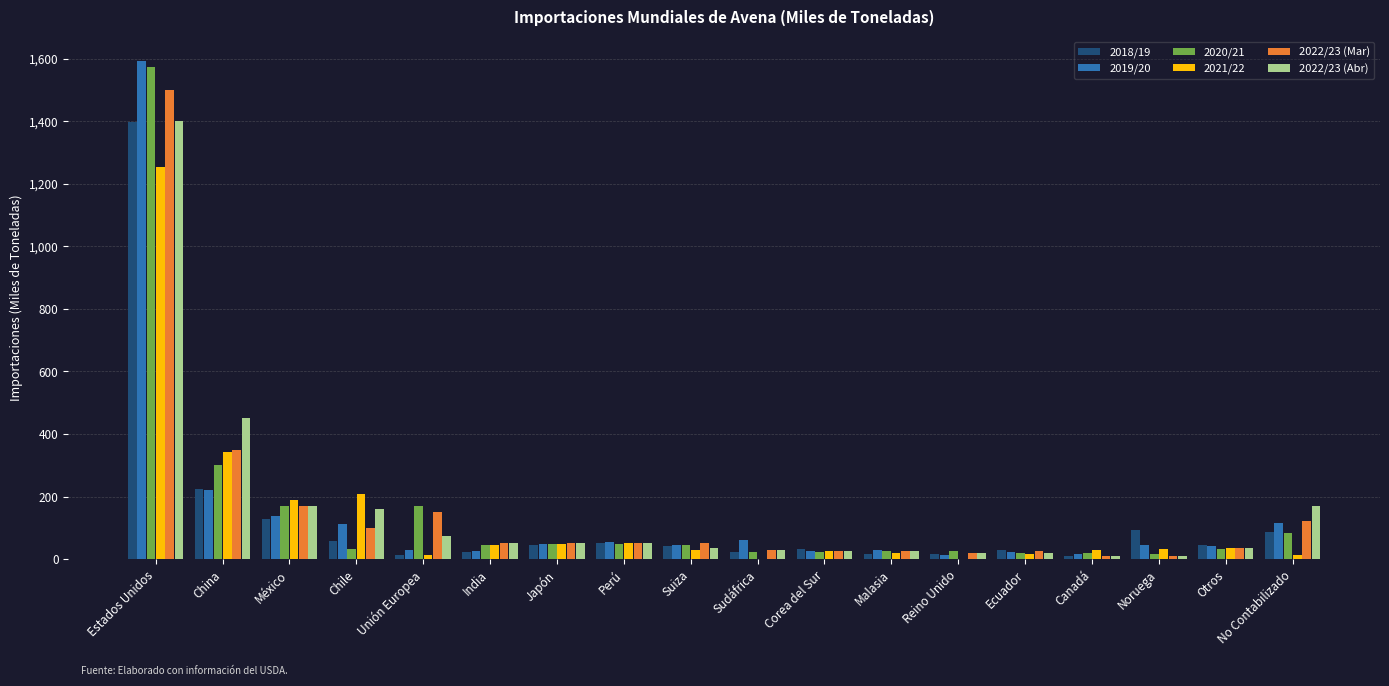

Are the bars grouped side by side (vs. stacked)?

Yes